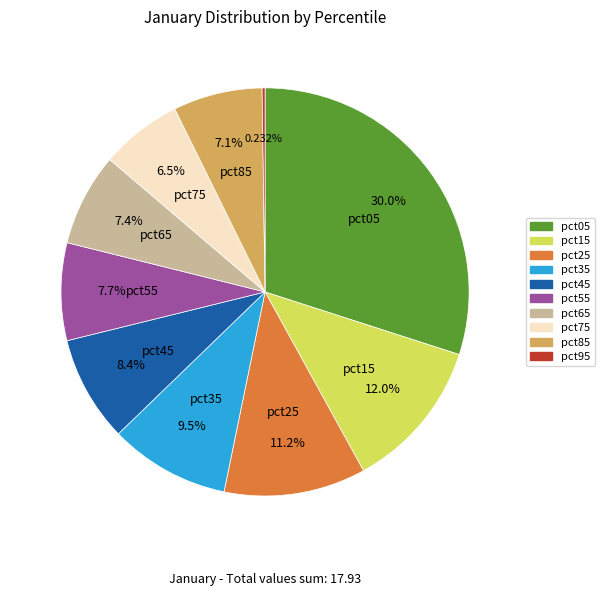

Is there any slice that represents more than half of the pie?

No